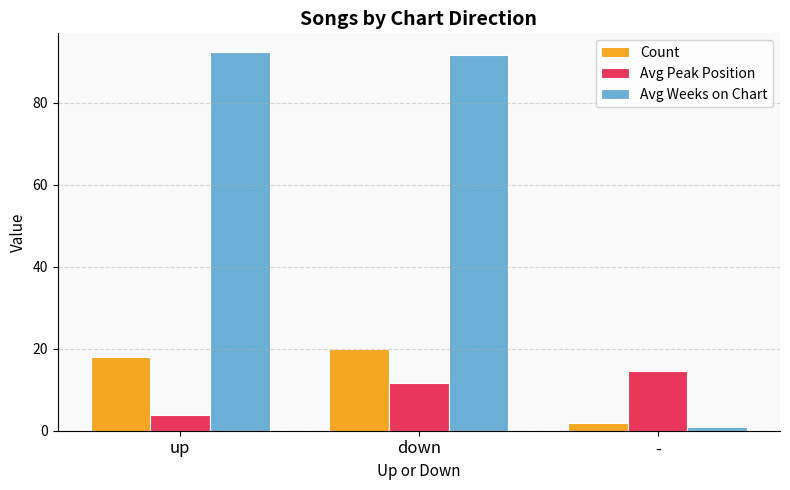

The value of Avg Weeks on Chart at down is 91.6. True or false?

True